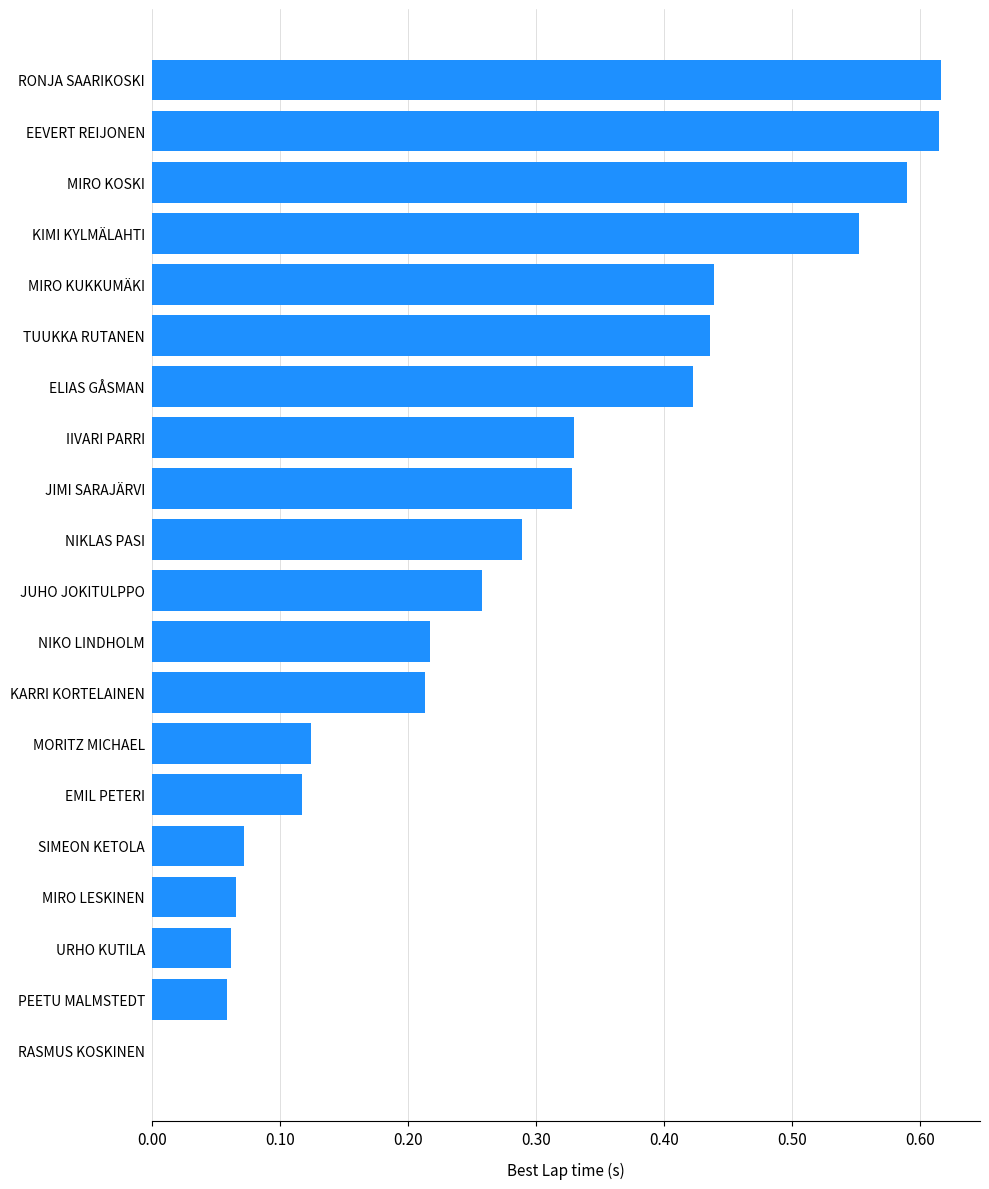

The chart shows a value of 0.6 at IIVARI PARRI. True or false?

False